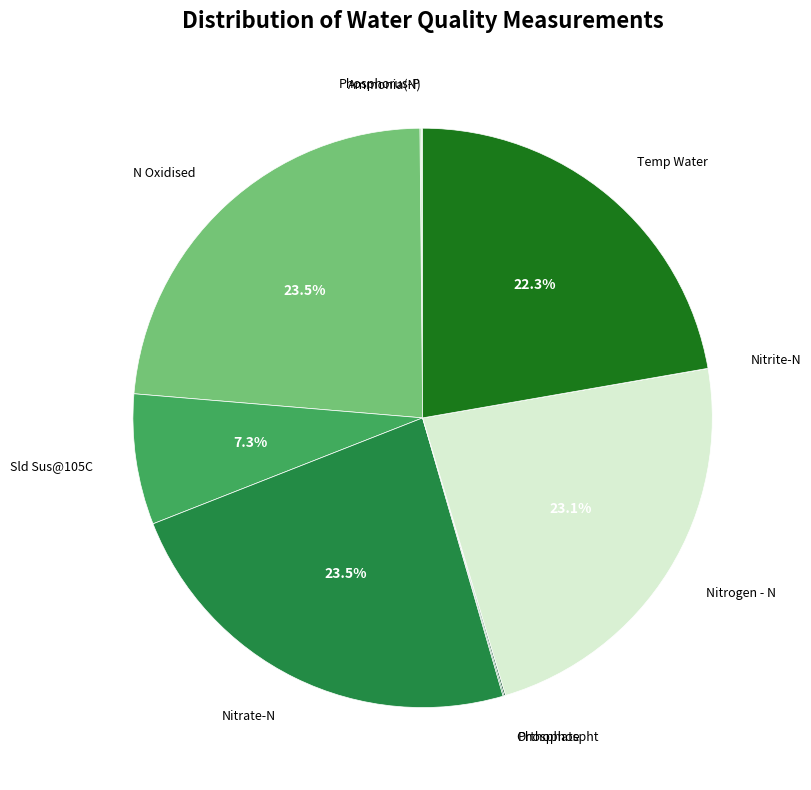

How many slices are in this pie chart?

10